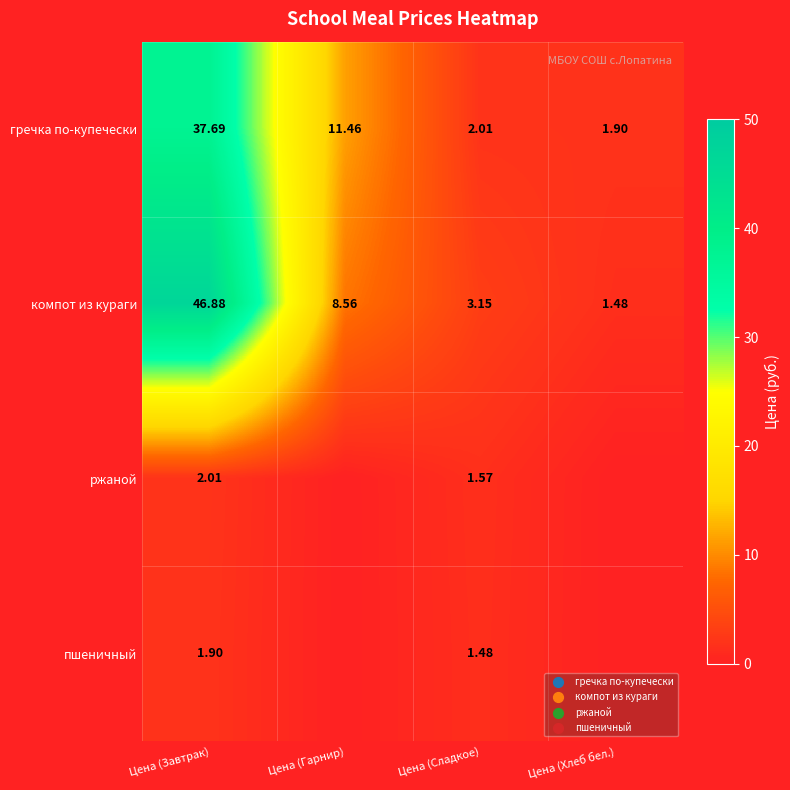

At which label does гречка по-купечески first exceed 11?

Цена (Завтрак)